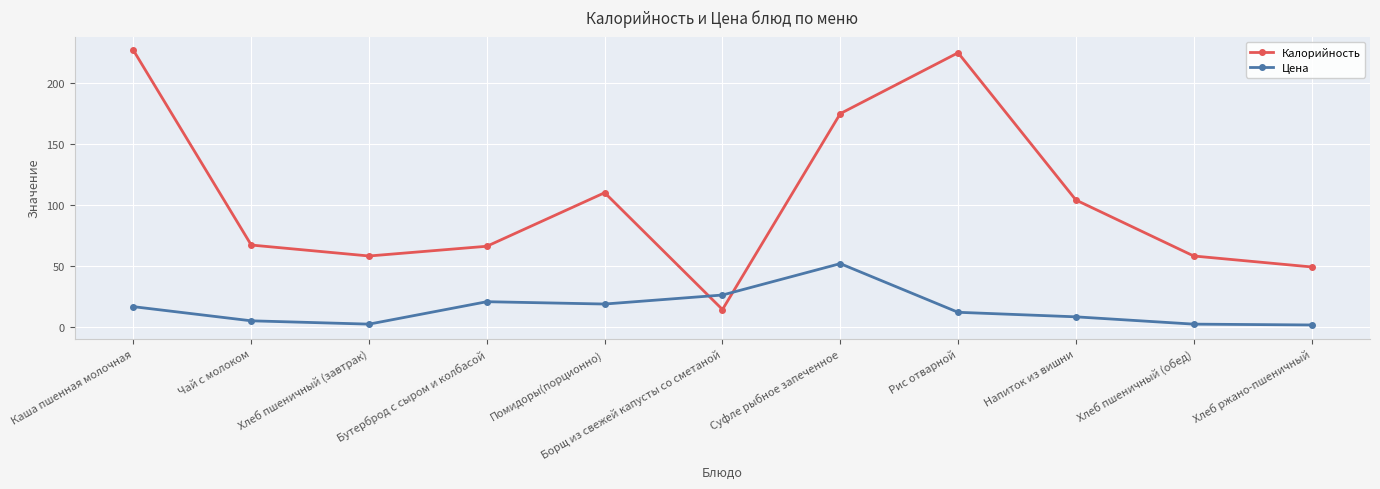

Between Каша пшенная молочная and Хлеб ржано-пшеничный, which series saw the biggest shift?

Калорийность